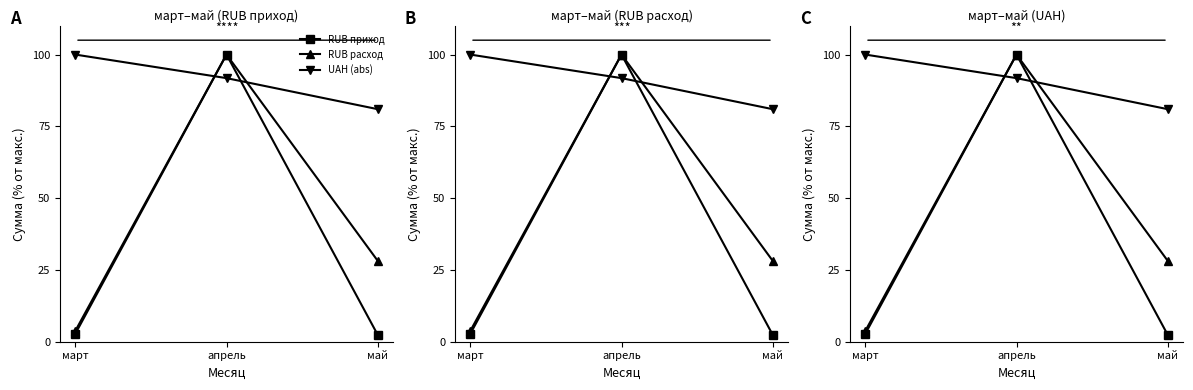

Does the chart display data point markers on the line(s)?

Yes